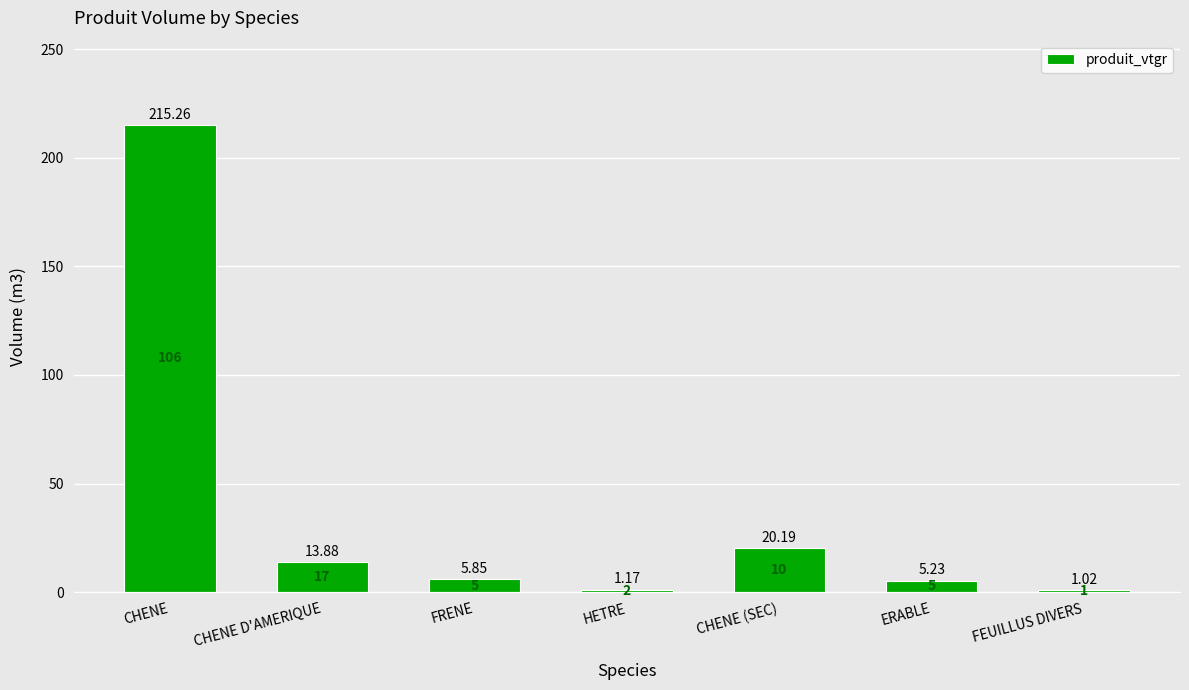

What is the change in value from CHENE to FRENE?

-209.4